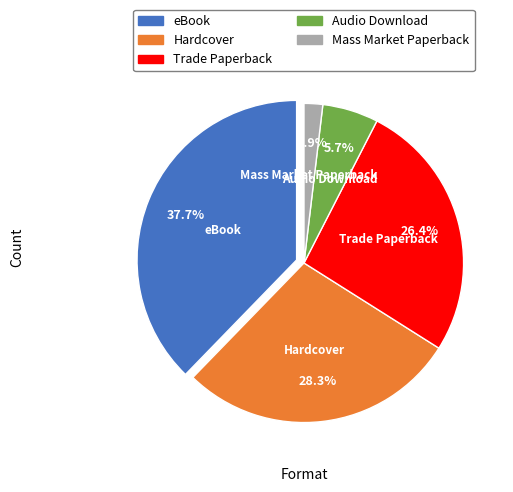

Does Trade Paperback account for over 50% of the chart?

No